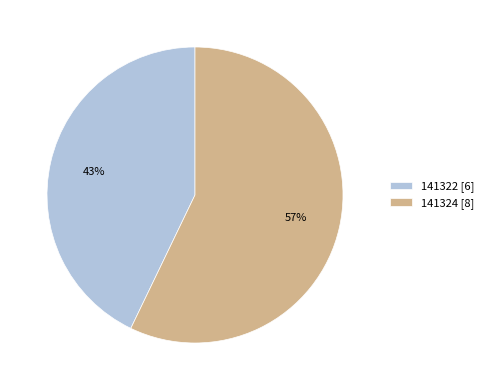

To the nearest percent, what portion does 141322 represent?

43%